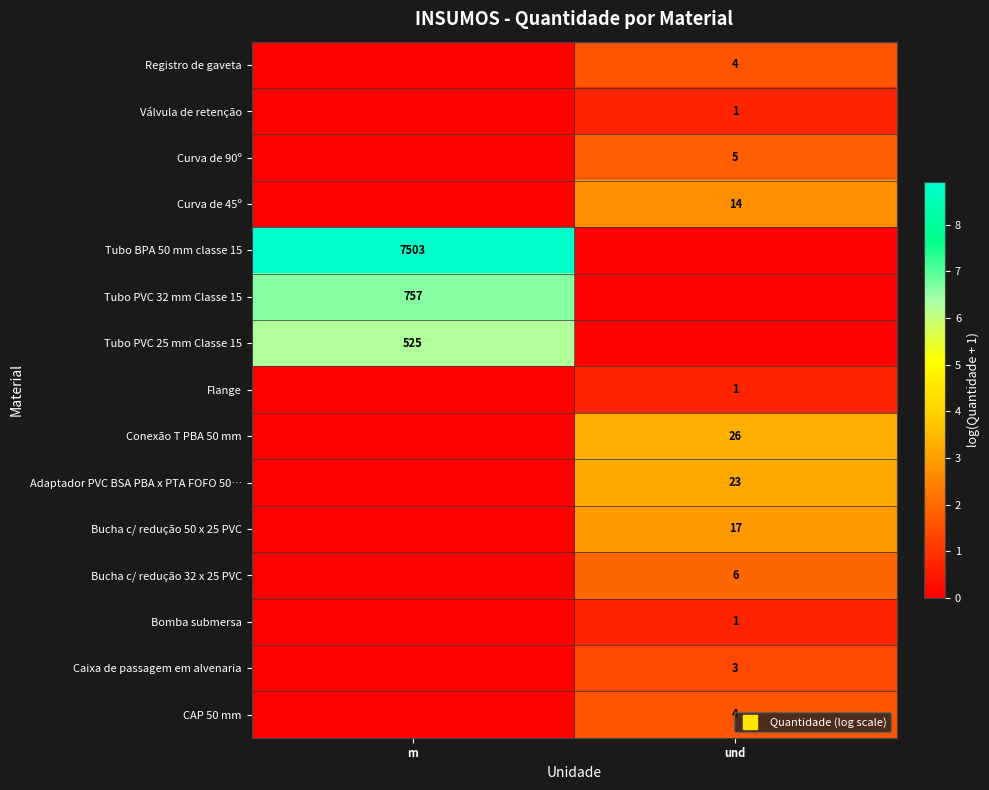

What is the spread (max minus min) of values at m?

8.9